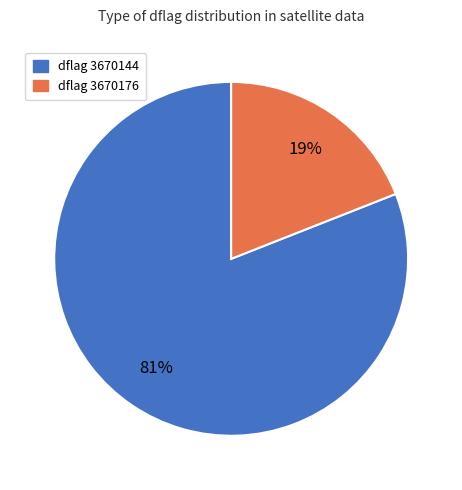

Is dflag 3670176 the majority of the pie?

No